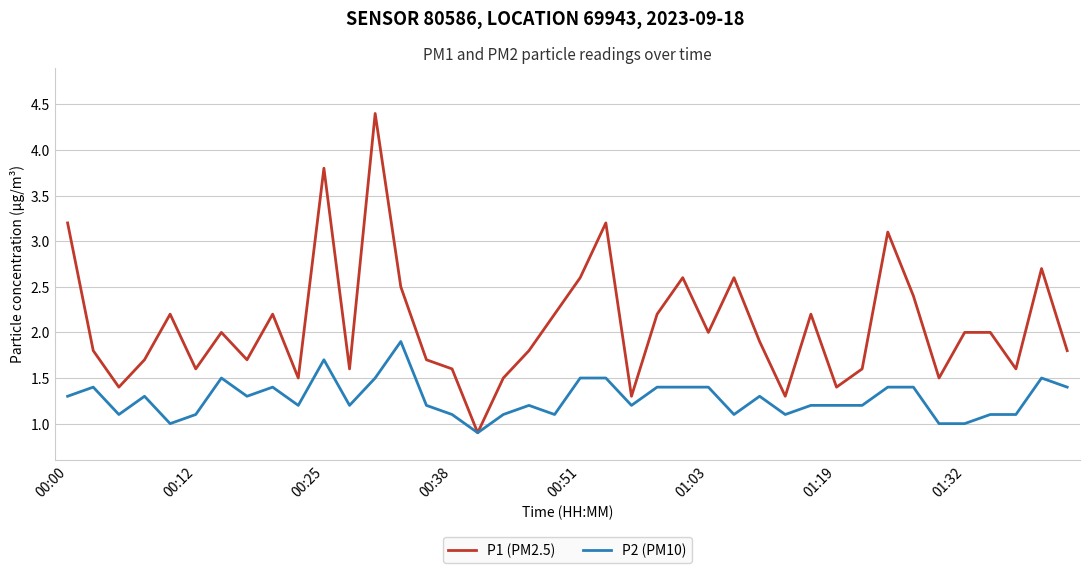

List the series in order of their overall mean, highest first.

P1 (PM2.5), P2 (PM10)